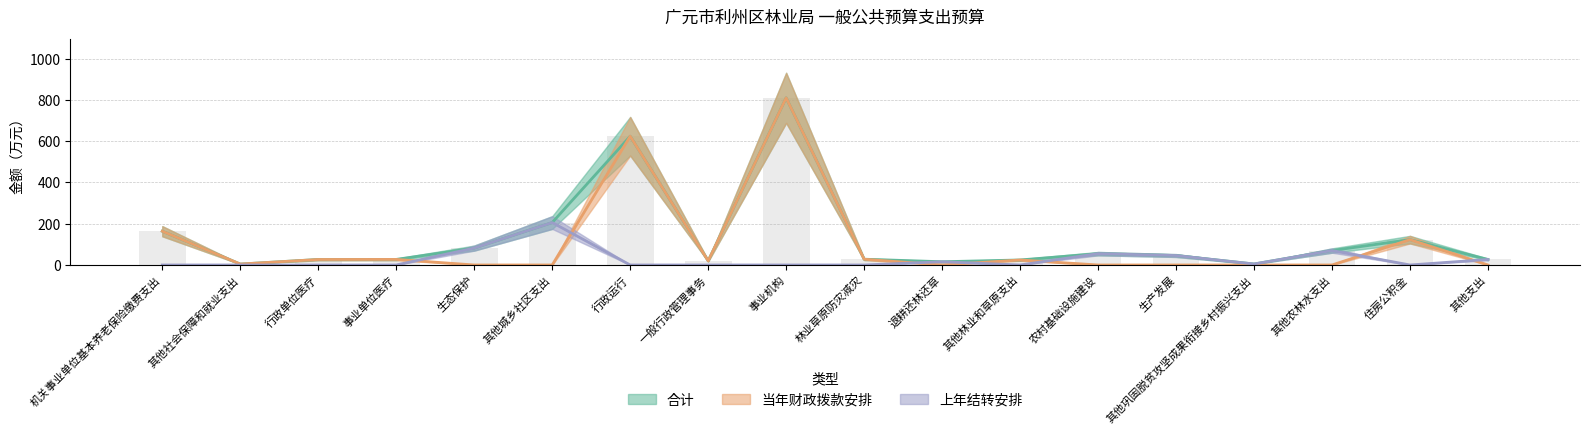

True or false: 上年结转安排 has a value of 0.0 at 其他林业和草原支出.

True